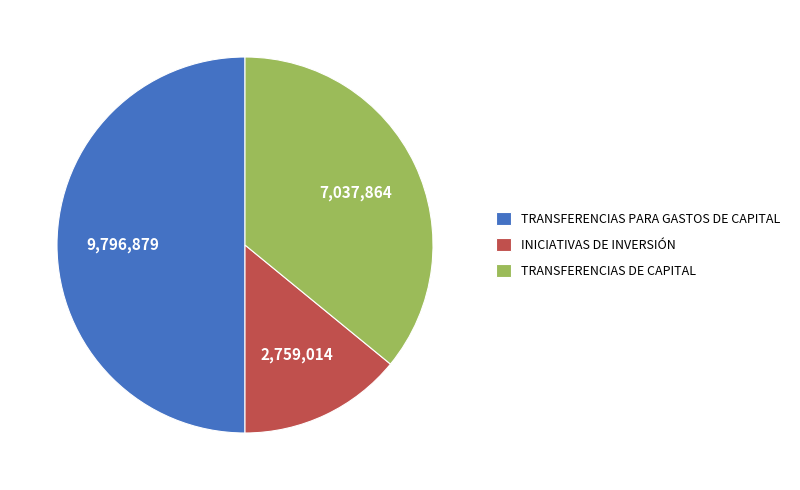

Between INICIATIVAS DE INVERSIÓN and TRANSFERENCIAS DE CAPITAL, which is larger?

TRANSFERENCIAS DE CAPITAL